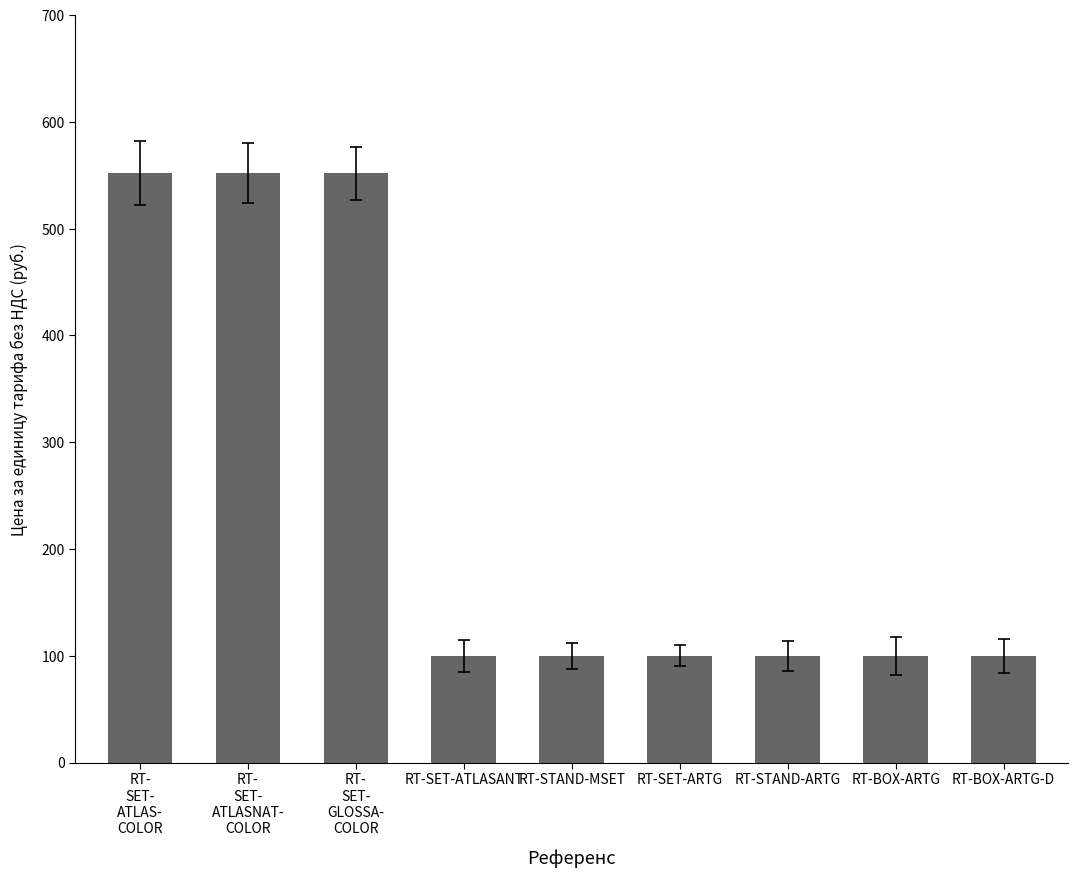

What is the label of the 5th bar from the left?

RT-STAND-MSET